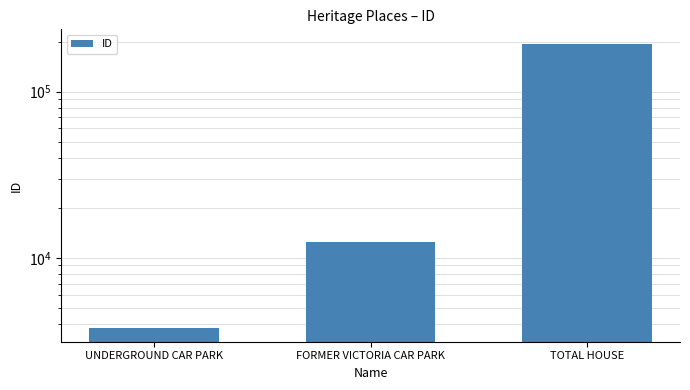

How many data points are above 12496?

1